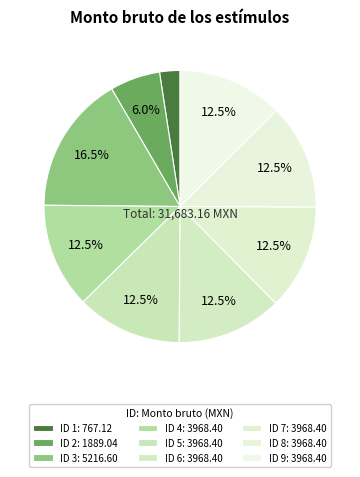

To the nearest percent, what portion does ID 4 represent?

13%